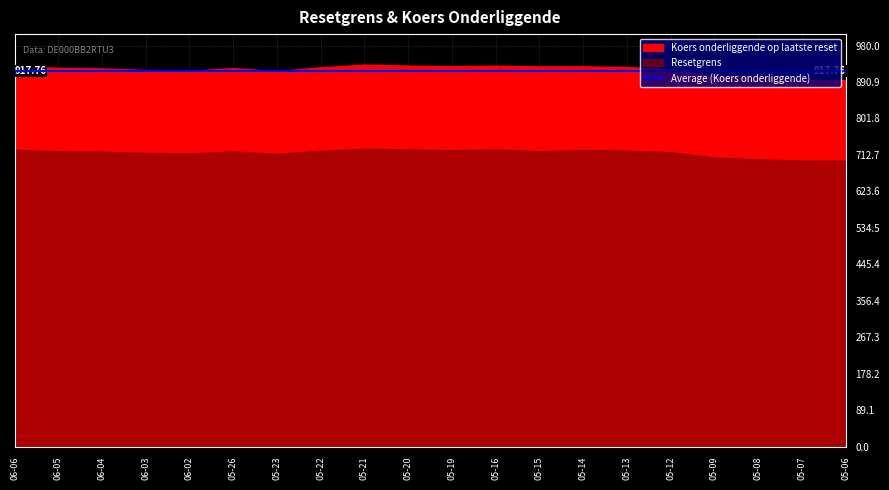

Is the value of Koers onderliggende at 2025-05-08 greater than the value of Resetgrens at 2025-05-20?

Yes